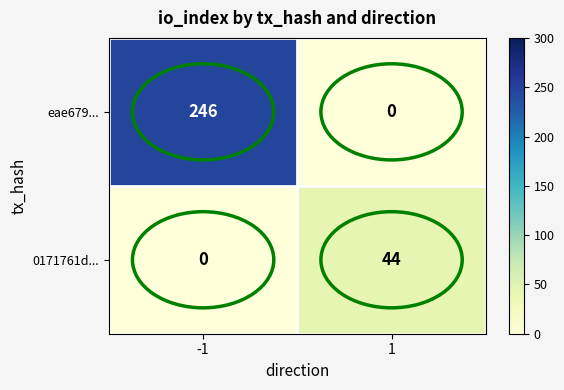

What value does the 0171761d... series have at 1, to the nearest 5?

45